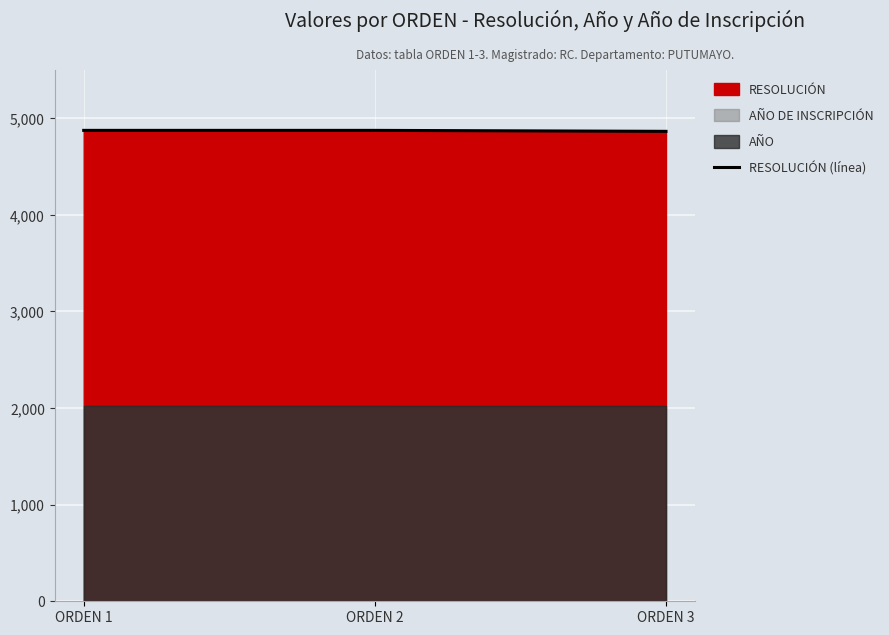

Reading left to right, extract all data points from this chart.

4875	4875	4865